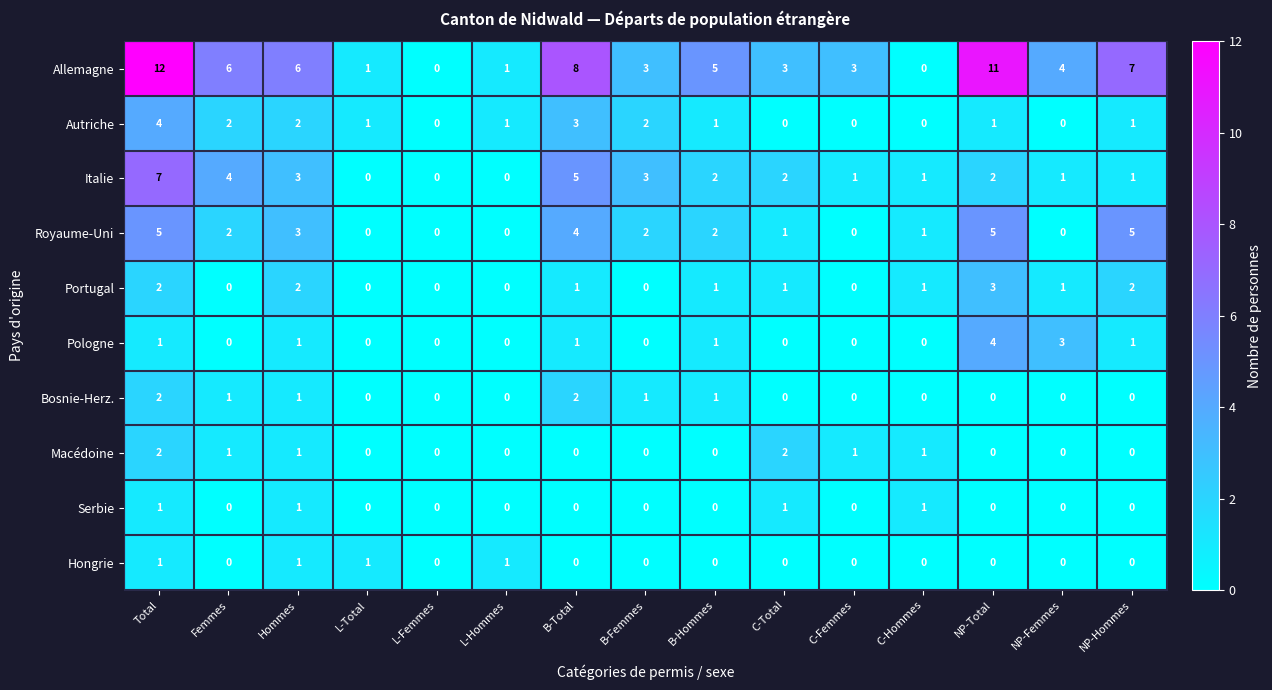

Is the value of Hongrie at L-Femmes greater than the value of Macédoine at Hommes?

No